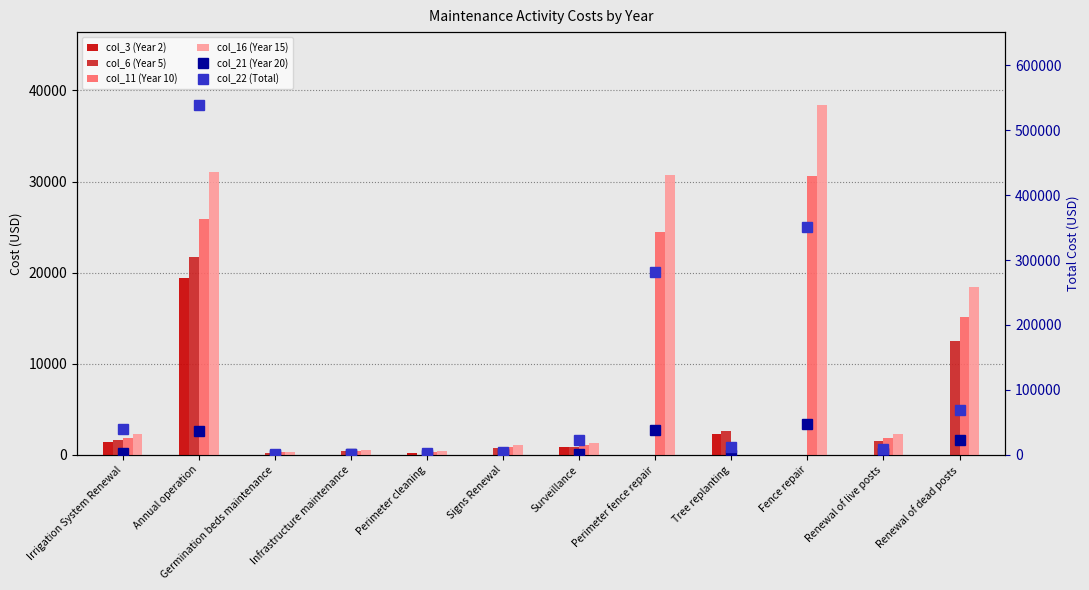

Is the value of col_21 (Year 20) at Perimeter cleaning greater than the value of col_3 (Year 2) at Tree replanting?

No